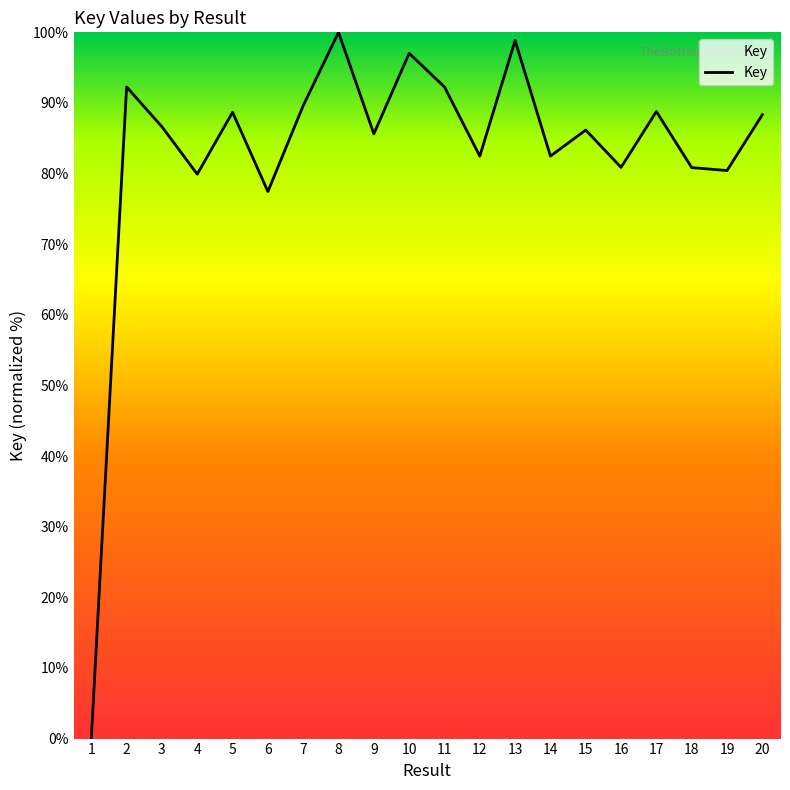

What is the difference between the second highest and minimum values?

98.8